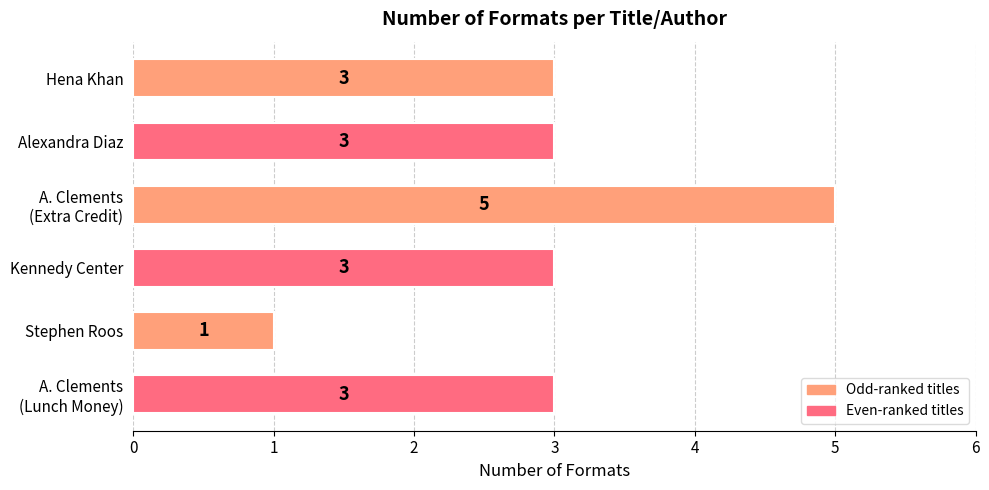

Is it true that the value at Stephen Roos is 2?

False